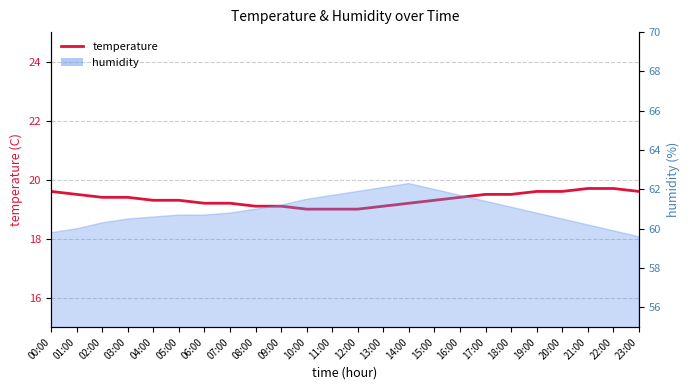

List the labels in order of value, largest first.

21:00, 22:00, 00:00, 19:00, 20:00, 23:00, 01:00, 17:00, 18:00, 02:00, 03:00, 16:00, 04:00, 05:00, 15:00, 06:00, 07:00, 14:00, 08:00, 09:00, 13:00, 10:00, 11:00, 12:00